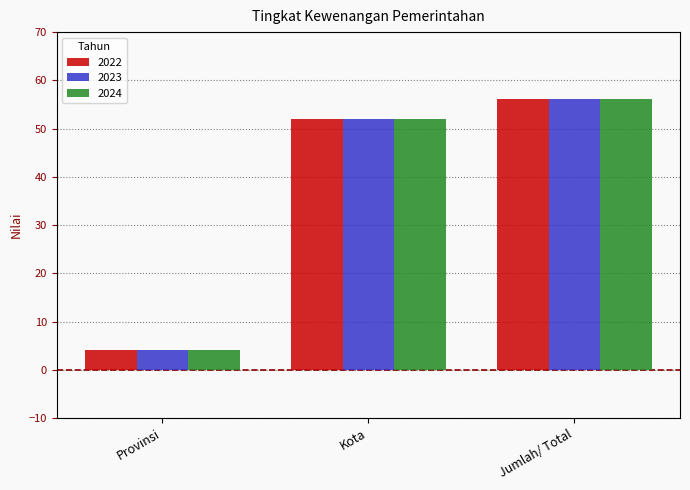

What is the difference between the maximum and minimum values in the 2024 series?

52.0